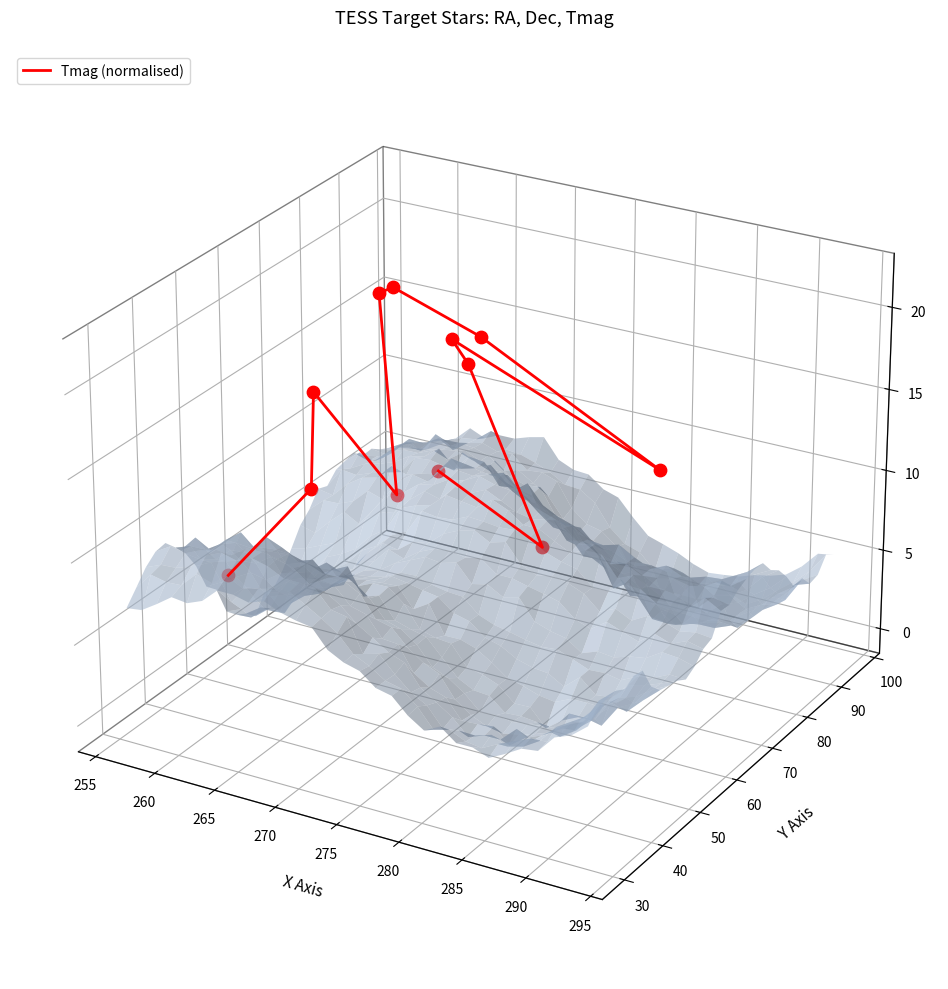

Which has a higher value, 275 or 290?

275